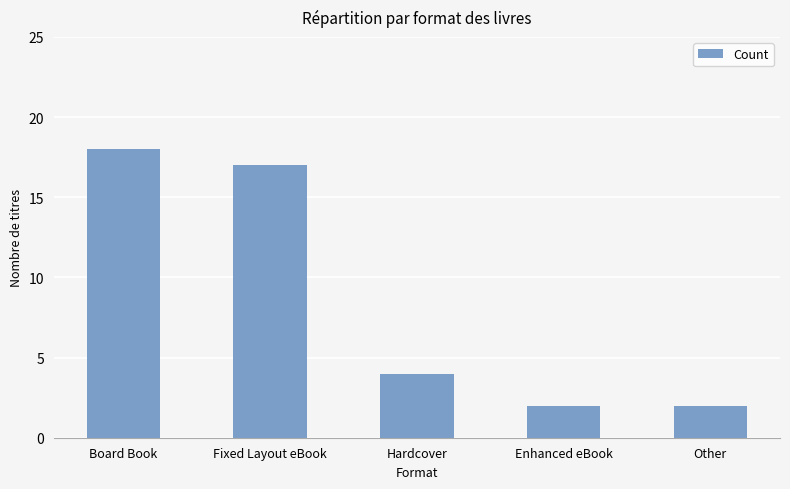

What is the difference between the values at Hardcover and Board Book?

14